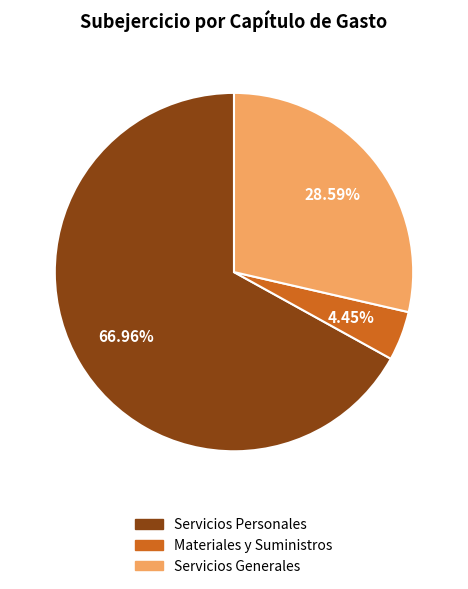

The Servicios Personales slice represents 58% of the pie. True or false?

False